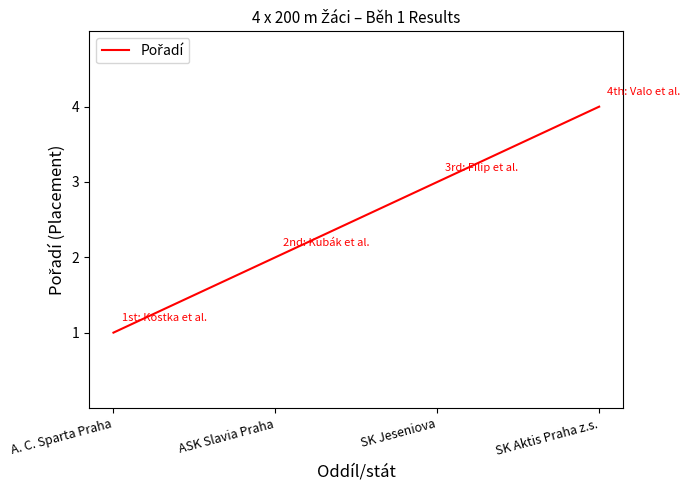

How many lines are shown in the chart?

1